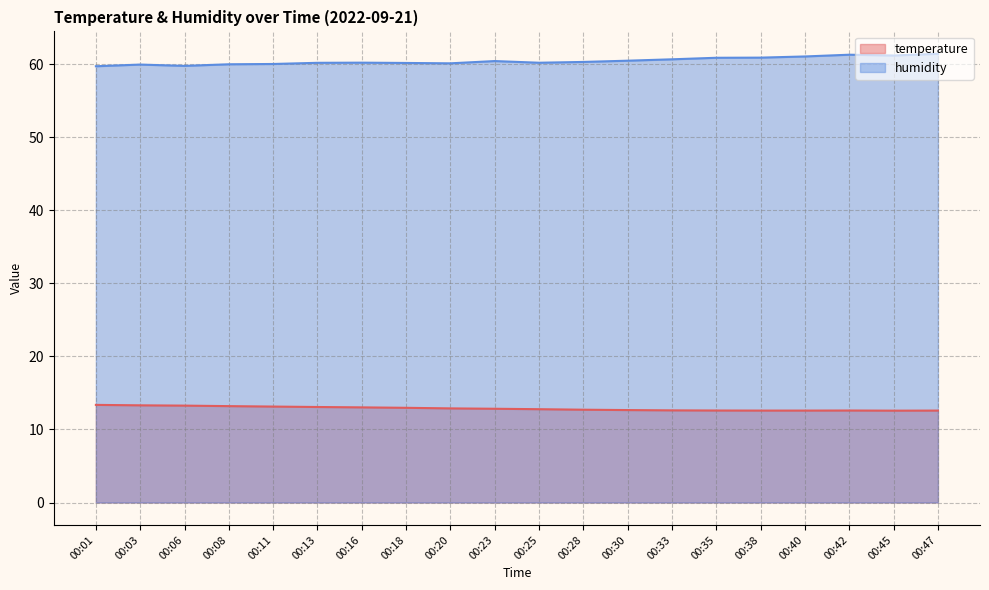

At which label is temperature closest to 12?

00:45